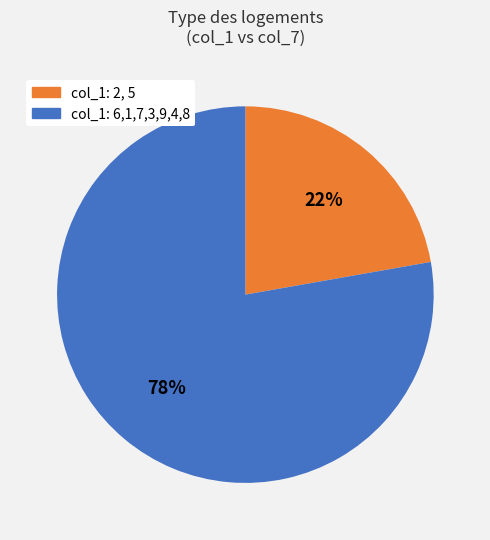

To the nearest percent, what is the average slice percentage?

50%